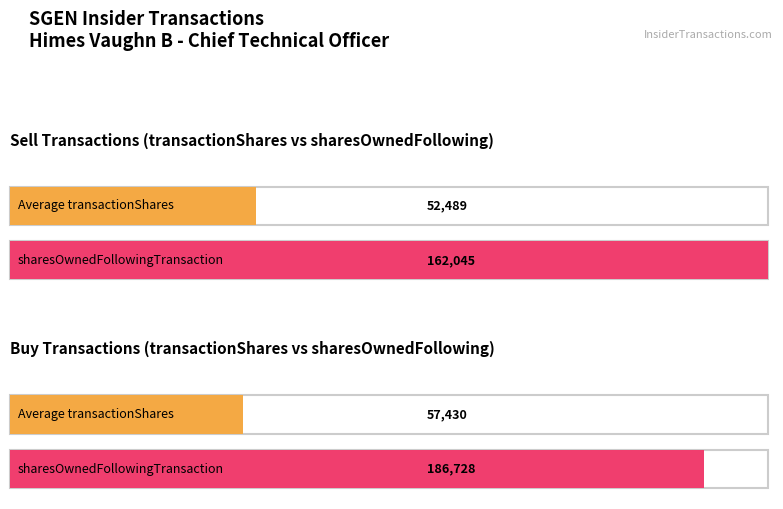

The value of Average utilization at 2023-06-07 S is 10990. True or false?

False